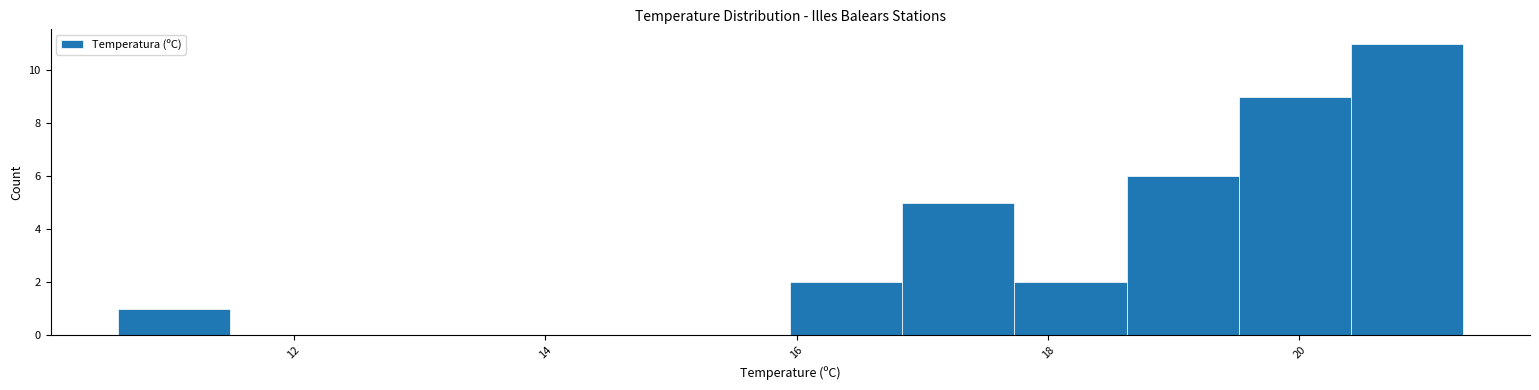

Reading left to right, list every bar in this chart as the range it spans on the x-axis followed by its height. Neither the bar edges nor the heights are printed on the chart, so give them approximately, as read against the axes.

10.6 to 11.4: 1
11.4 to 12.4: 0
12.4 to 13.2: 0
13.2 to 14.2: 0
14.2 to 15.0: 0
15.0 to 16.0: 0
16.0 to 16.8: 2
16.8 to 17.8: 5
17.8 to 18.6: 2
18.6 to 19.6: 6
19.6 to 20.4: 9
20.4 to 21.4: 11